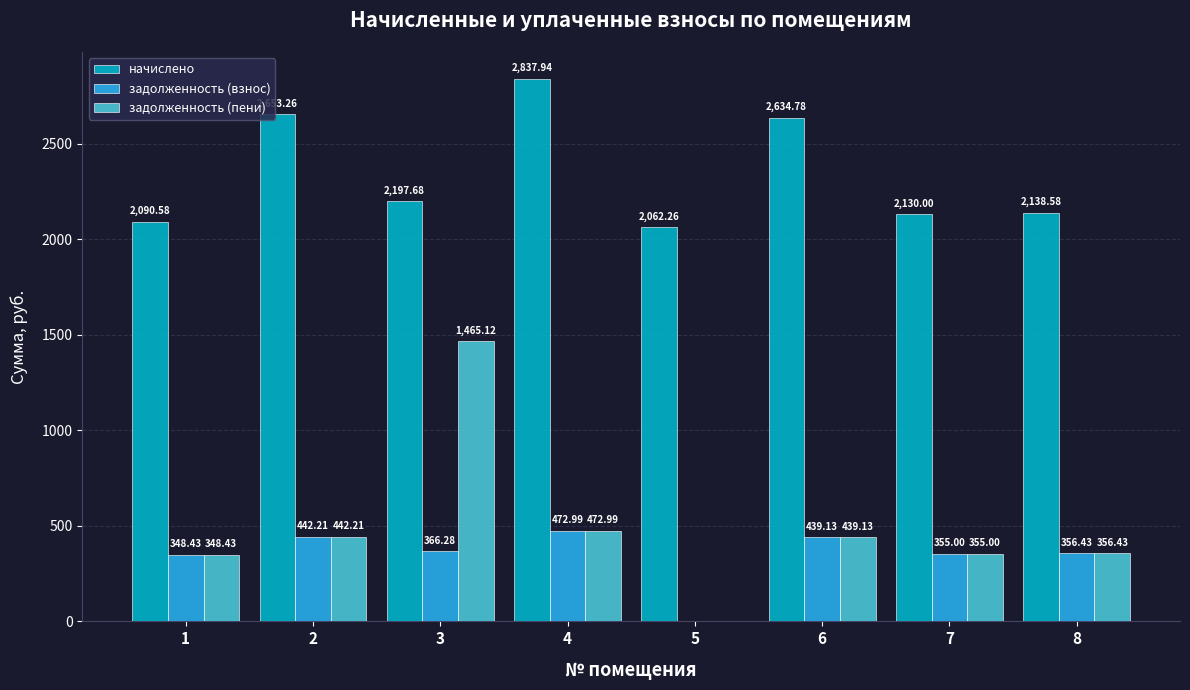

Which series has the largest total across all categories?

начислено